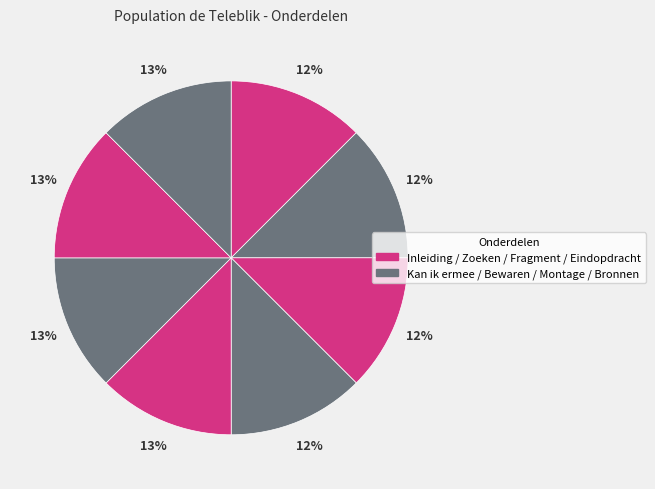

How many slices are in this pie chart?

8